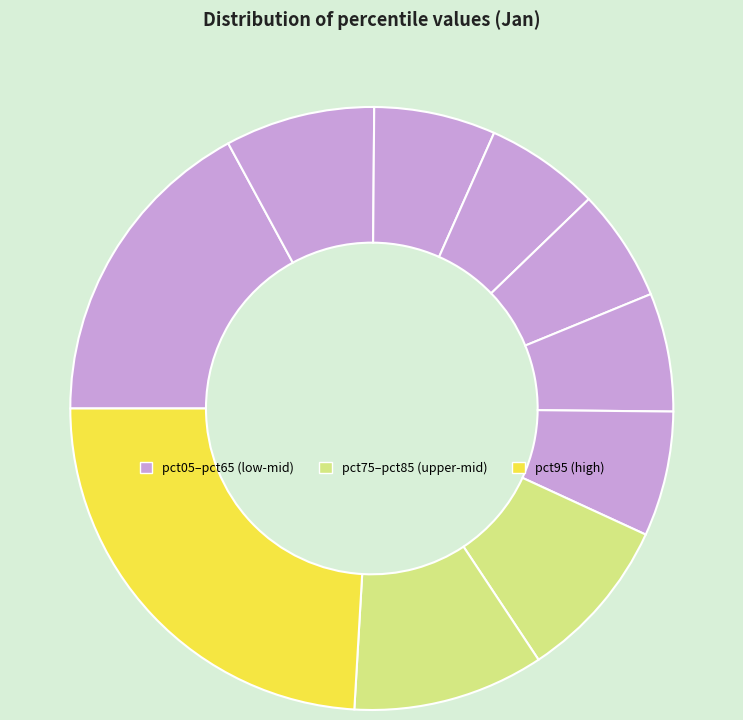

Count the number of slices in the pie.

10